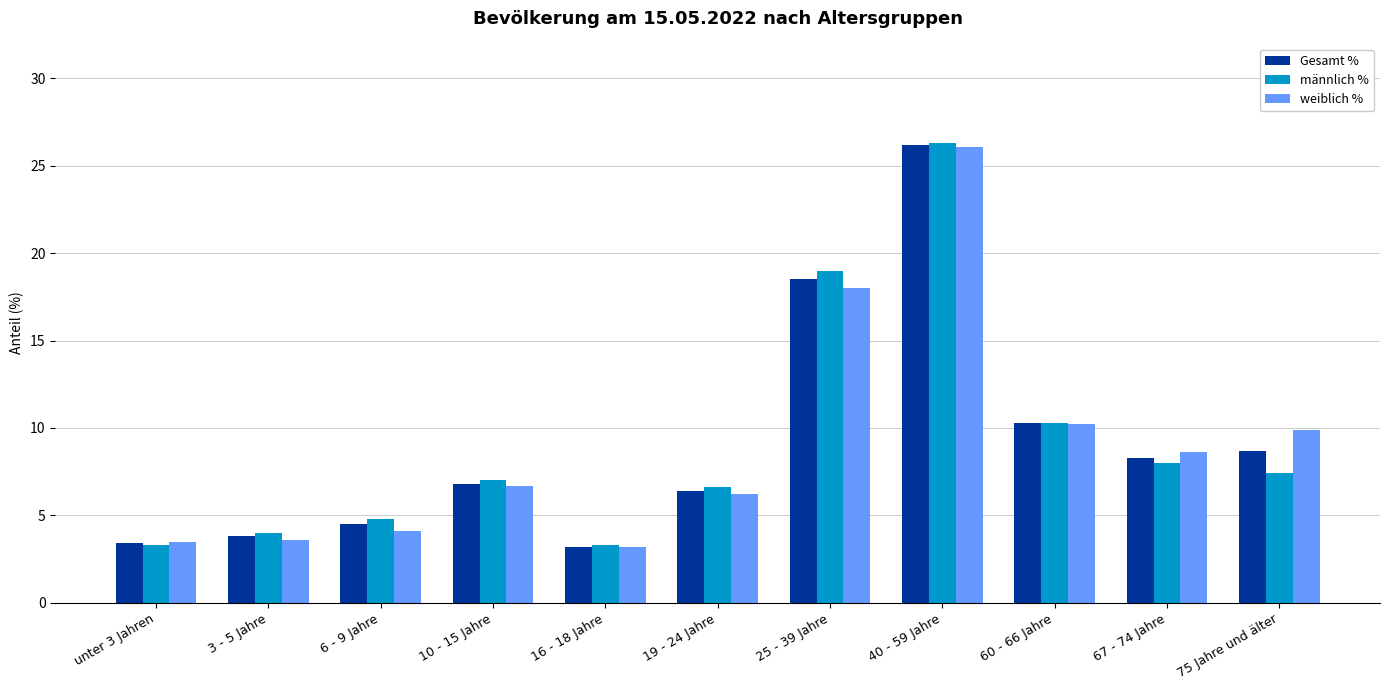

Are the bars horizontal?

No